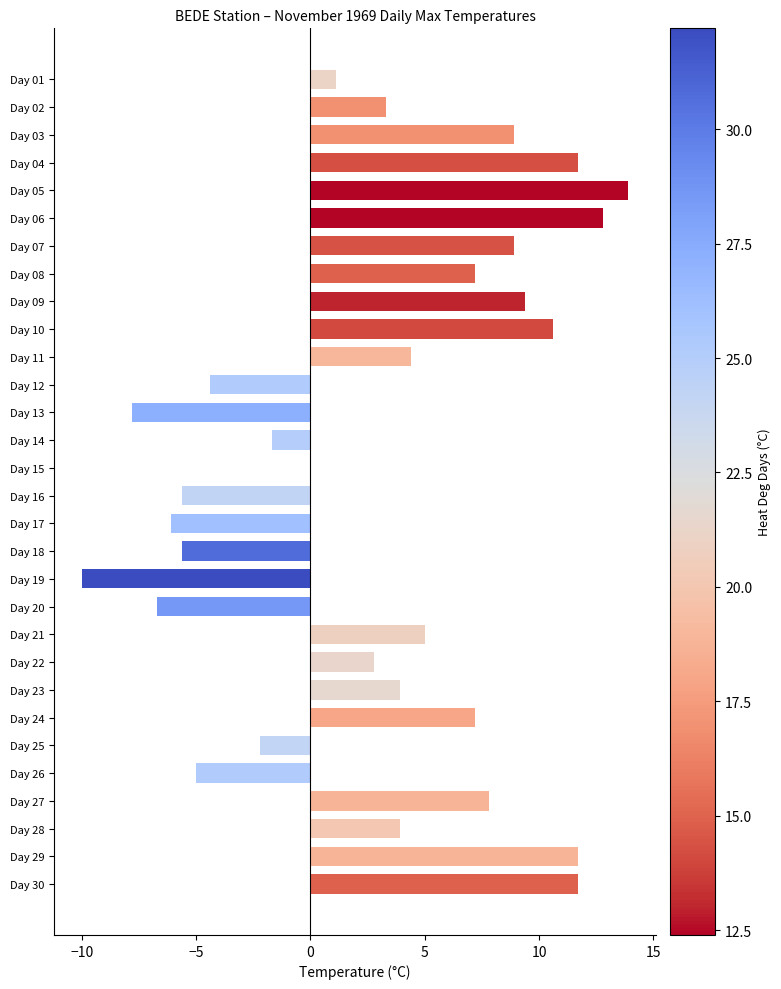

What is the maximum value shown in the chart?

13.9